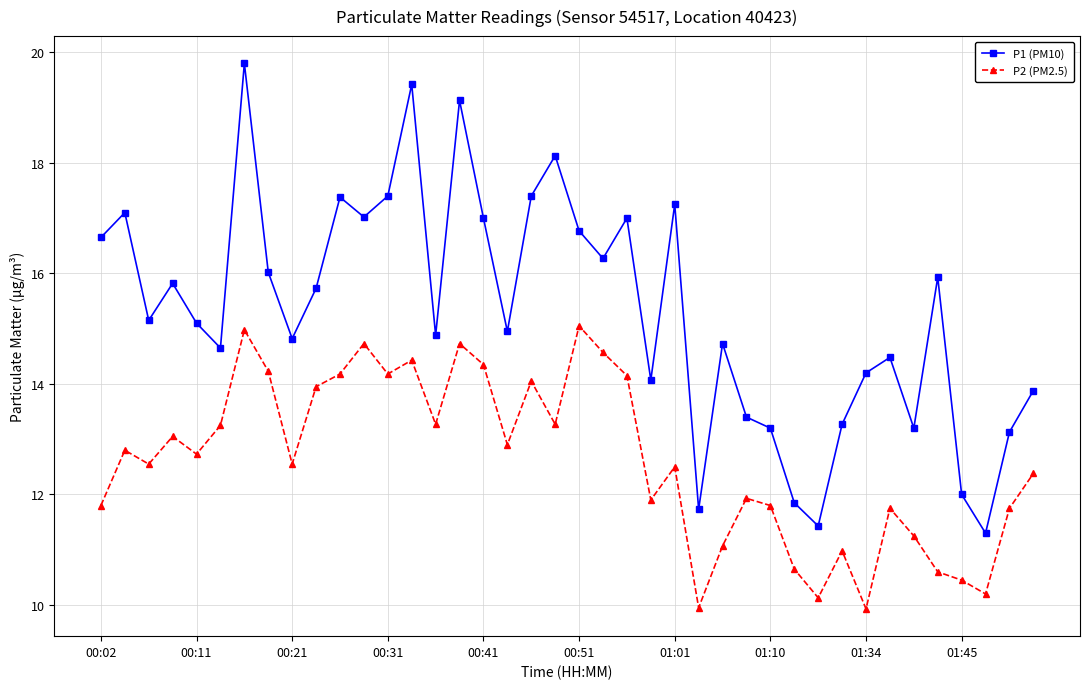

True or false: P2 (PM2.5) and P1 (PM10) intersect in this chart.

False